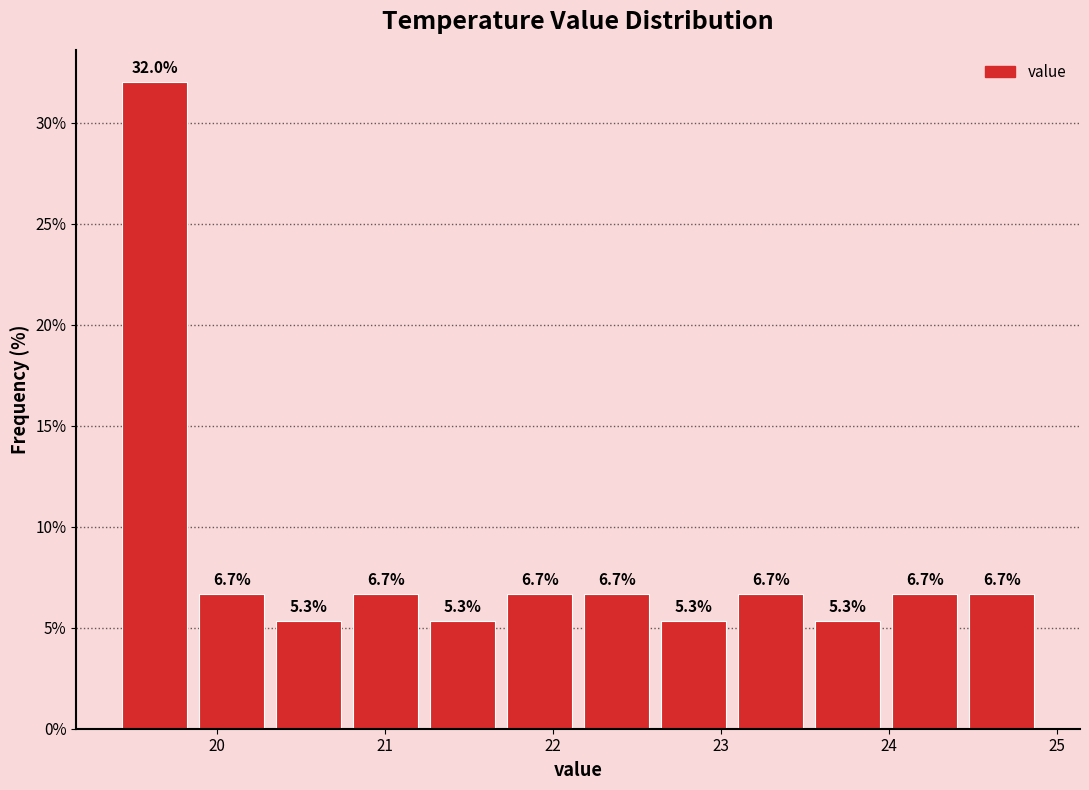

What is the height of the bar covering 20.3 to 20.8 on the x-axis? The bar edges are not printed on the chart, so give them approximately, as read against the axis.

5.3